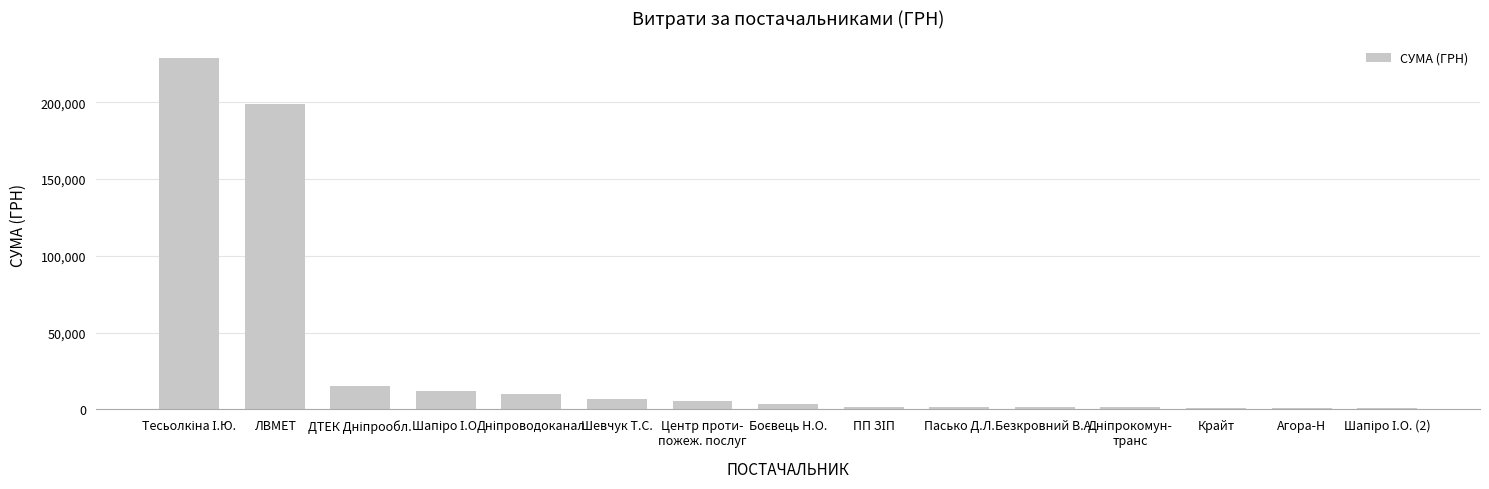

What is the greatest value displayed?

228929.7